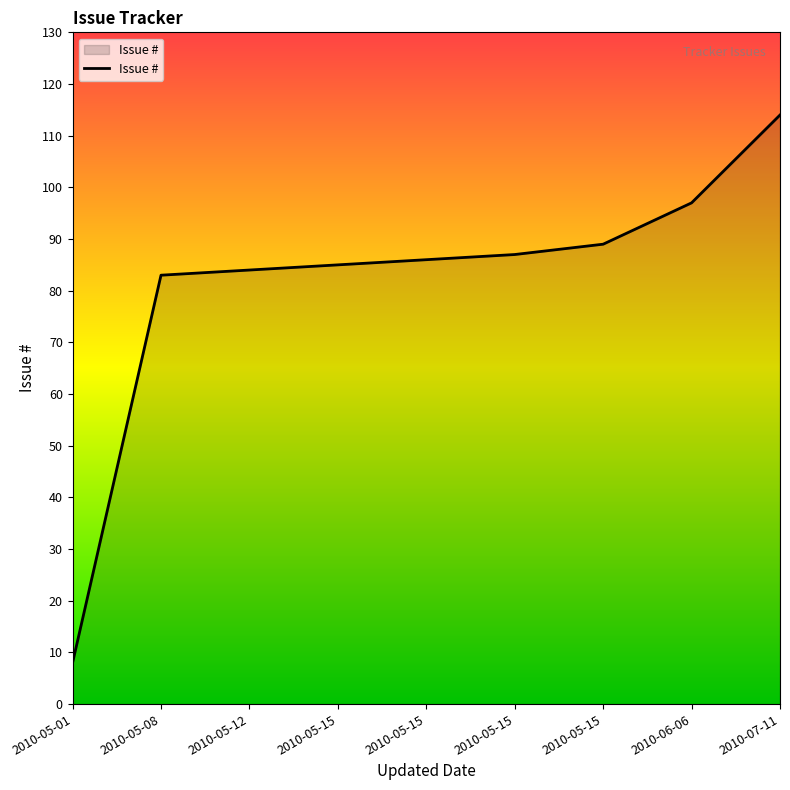

What is the ratio of the value at 2010-05-15 to the value at 2010-05-01?

10.8